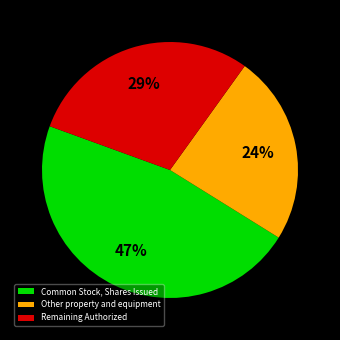

To the nearest percent, what is the average slice percentage?

33%